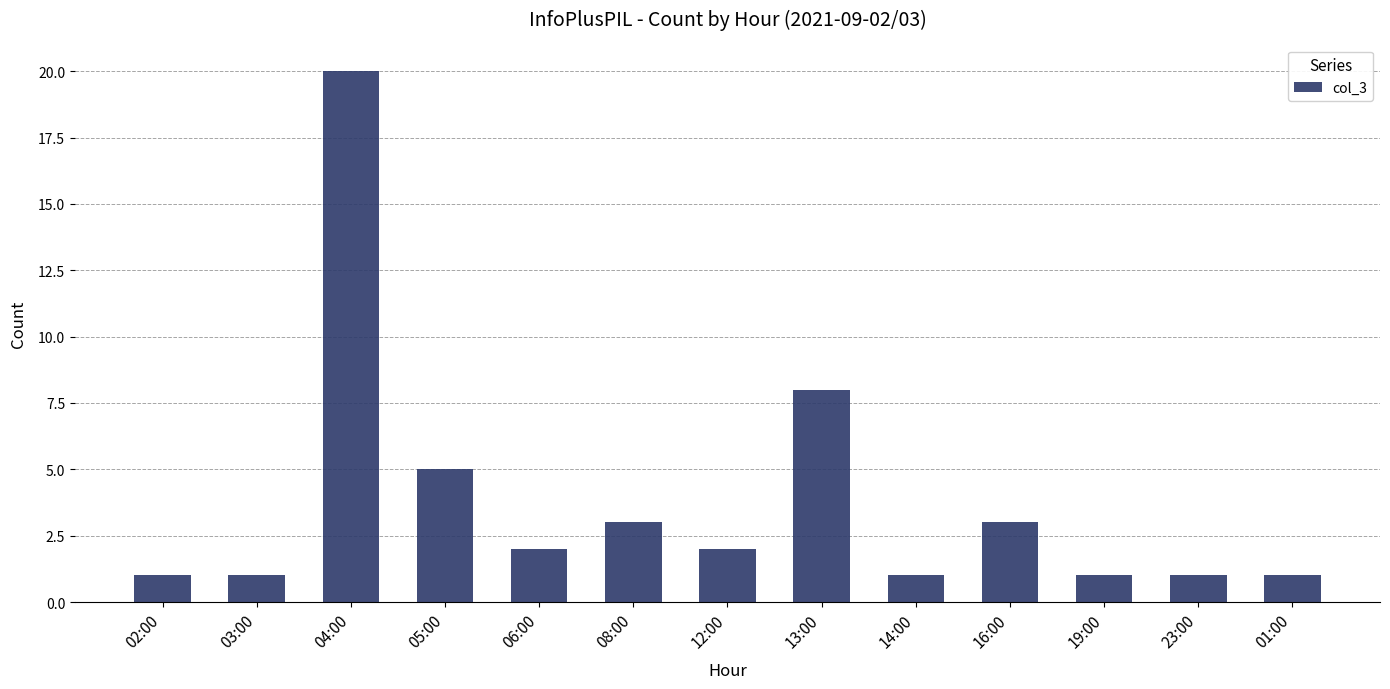

What position from the right is 19:00?

3